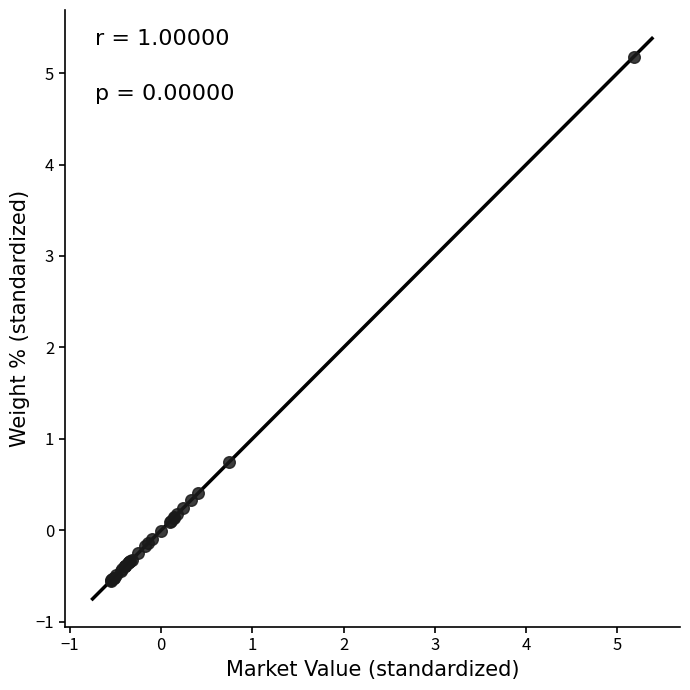

What Y value in the scatter plot is closest to 2?

0.7